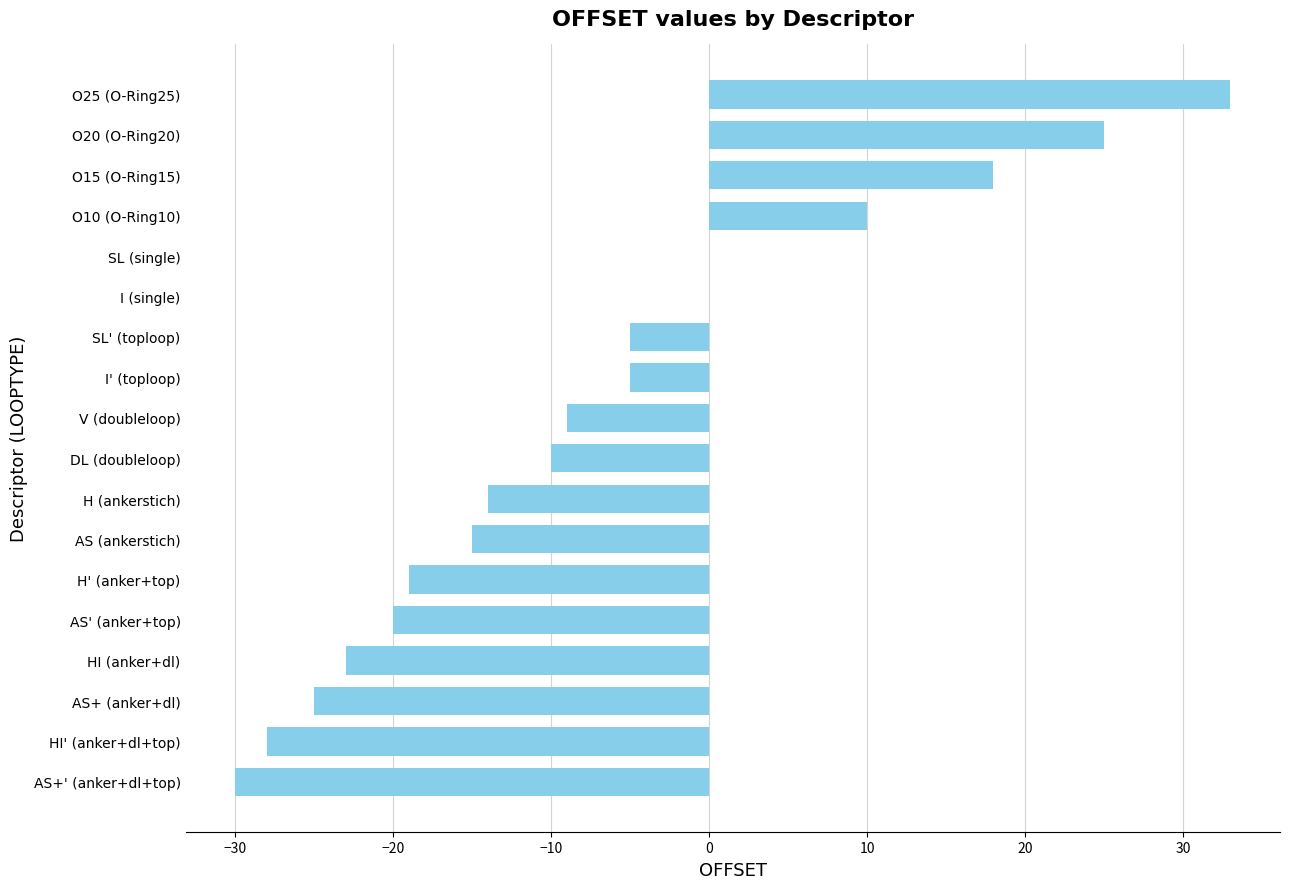

True or false: the data shows -27 at H' (anker+top).

False